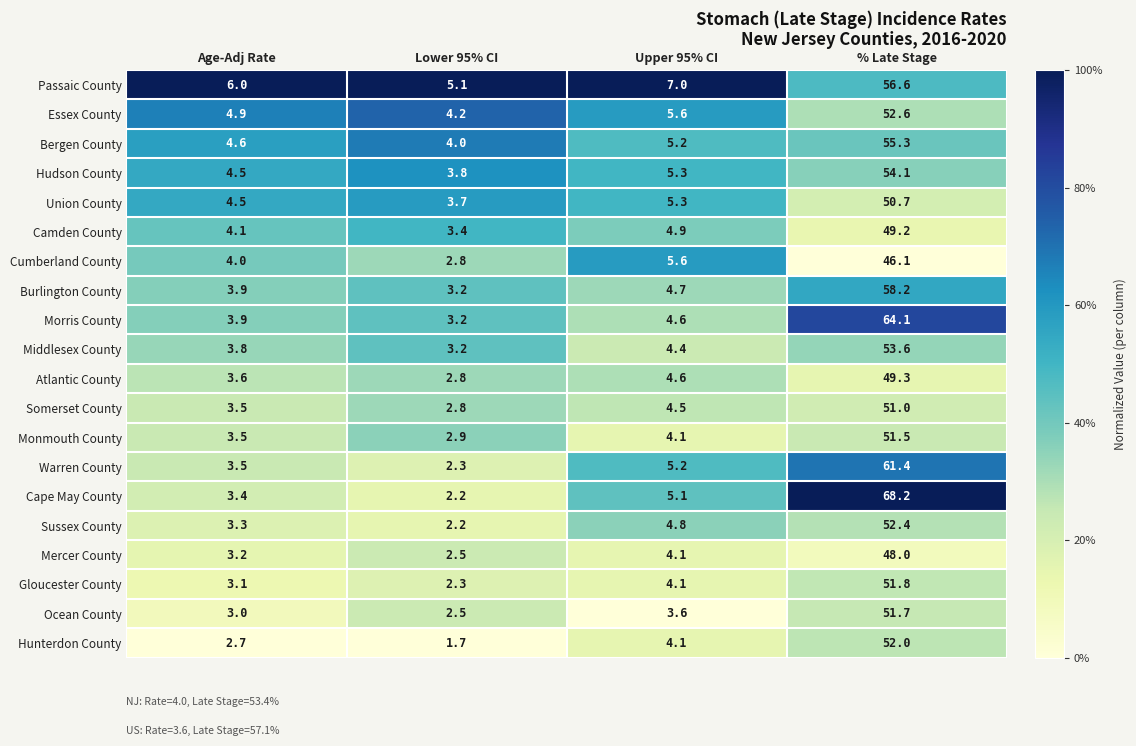

At which label does Middlesex County first exceed 4?

Upper 95% CI